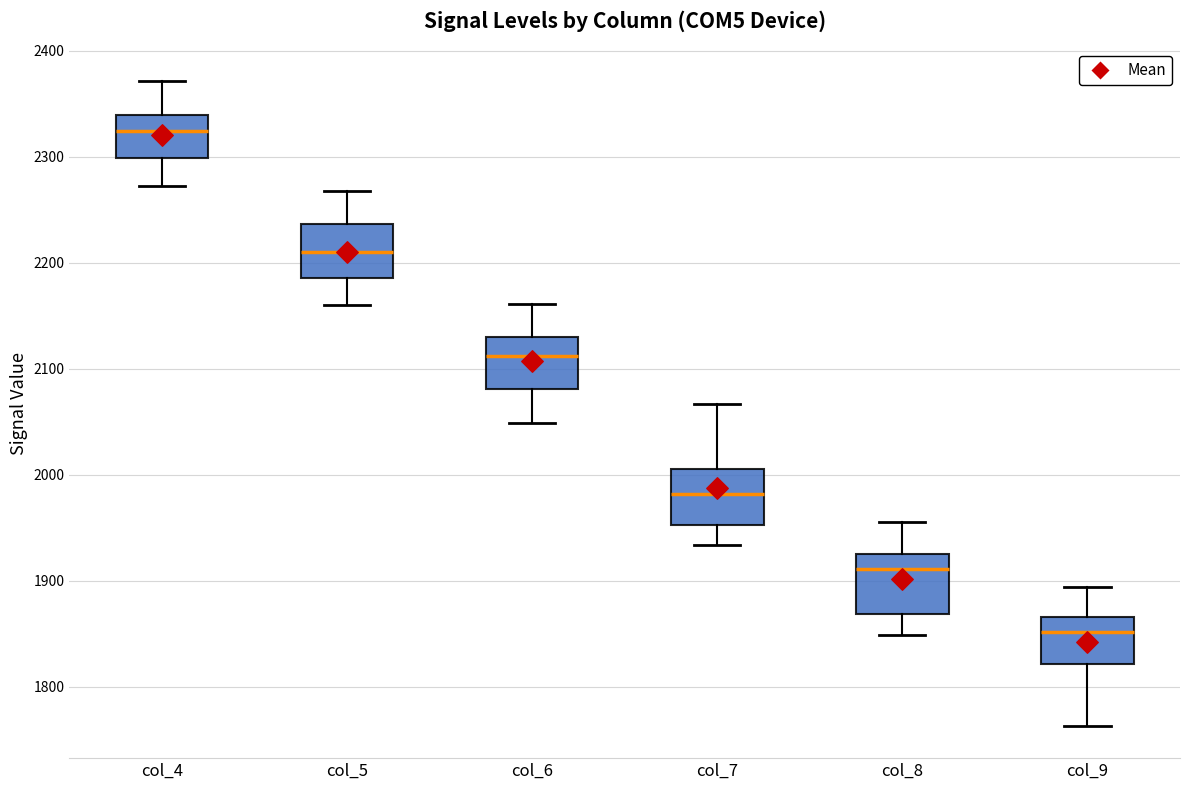

Which box has the lowest median line?

col_9